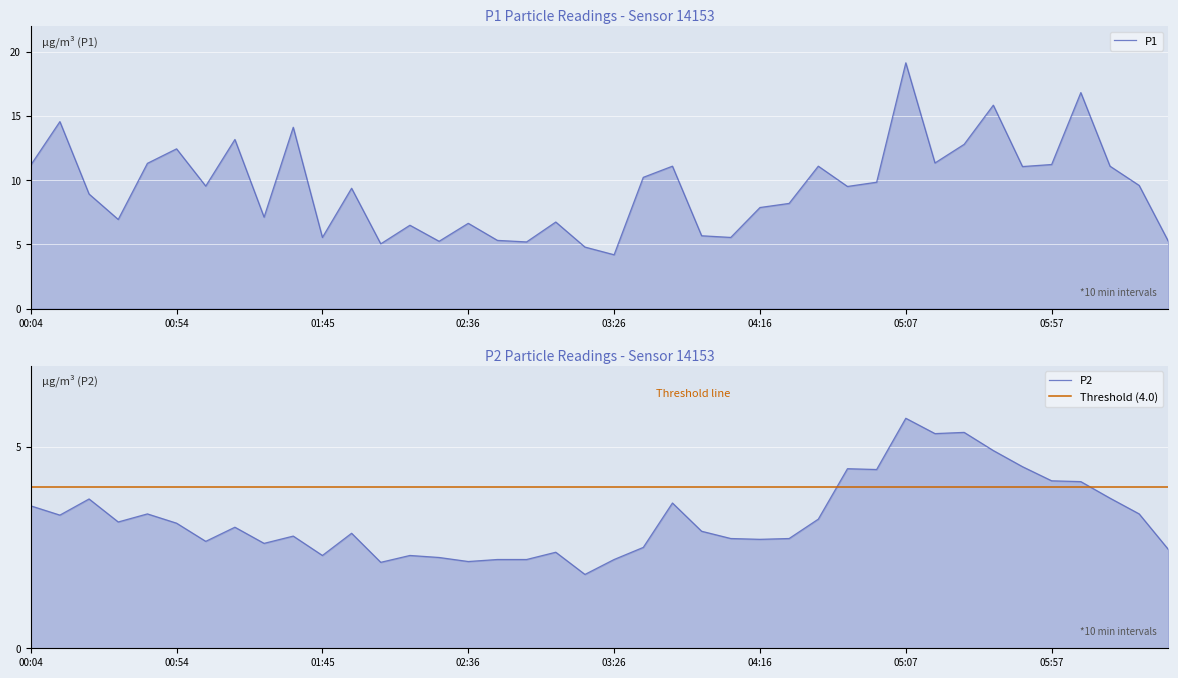

True or false: P1 has a value of 9.1 at 06:37.

False